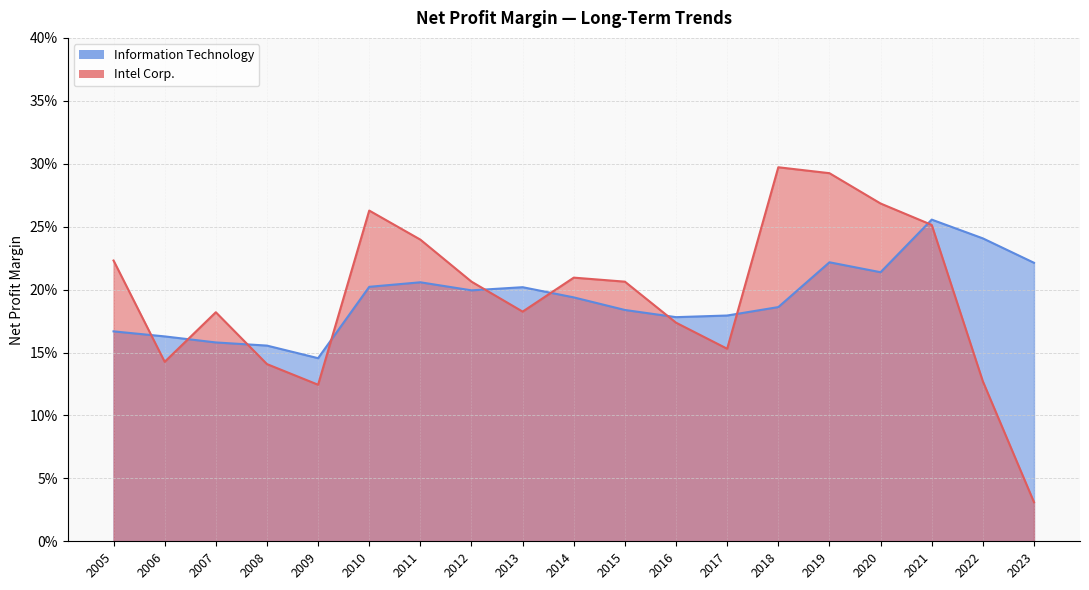

Rank the series by their maximum value, from highest to lowest.

Intel Corp., Information Technology